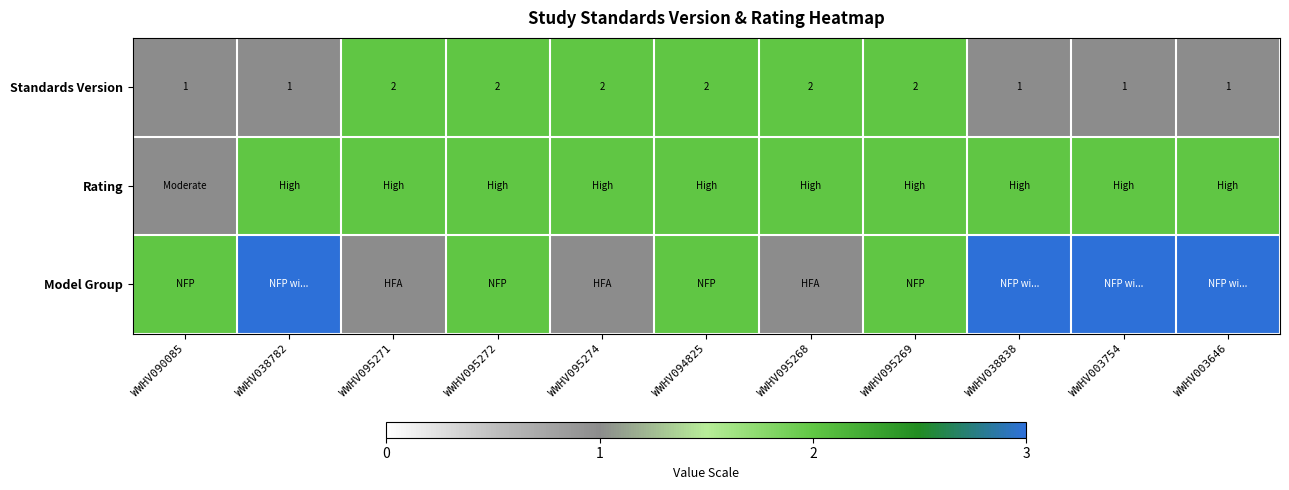

What is the sum of all Standards Version values?

17